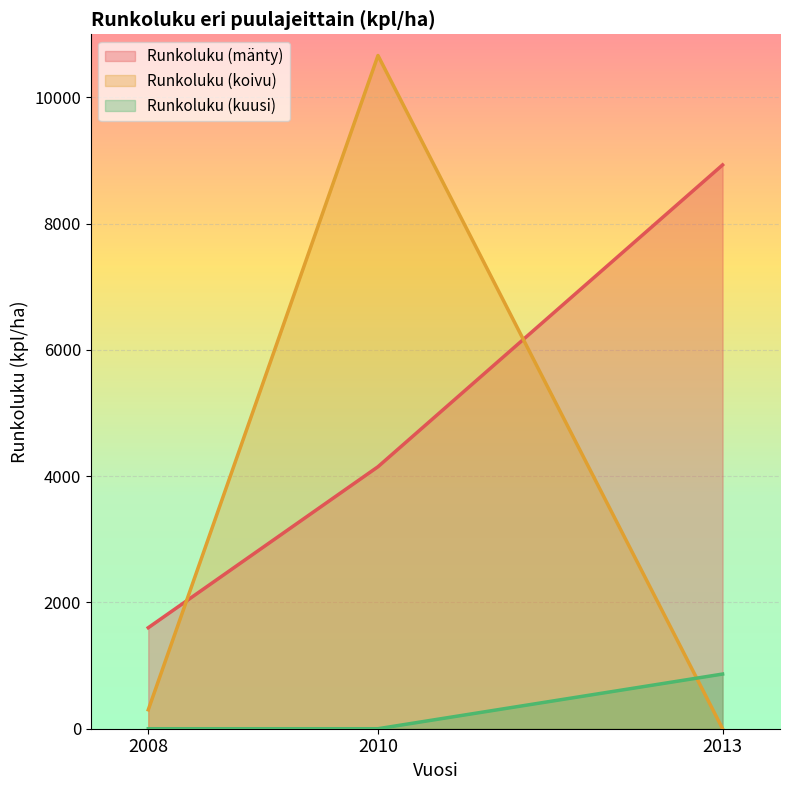

Which series has the largest range (max minus min)?

Runkoluku (koivu)